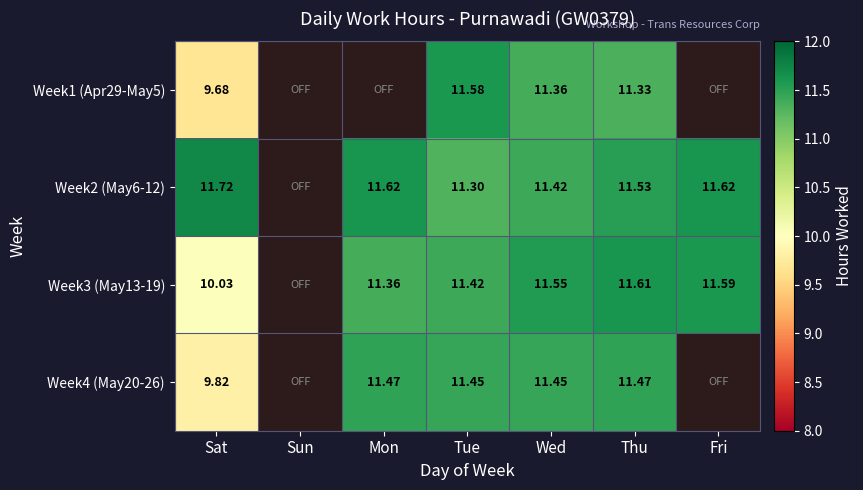

Which has a higher value, Sun or Tue?

Tue